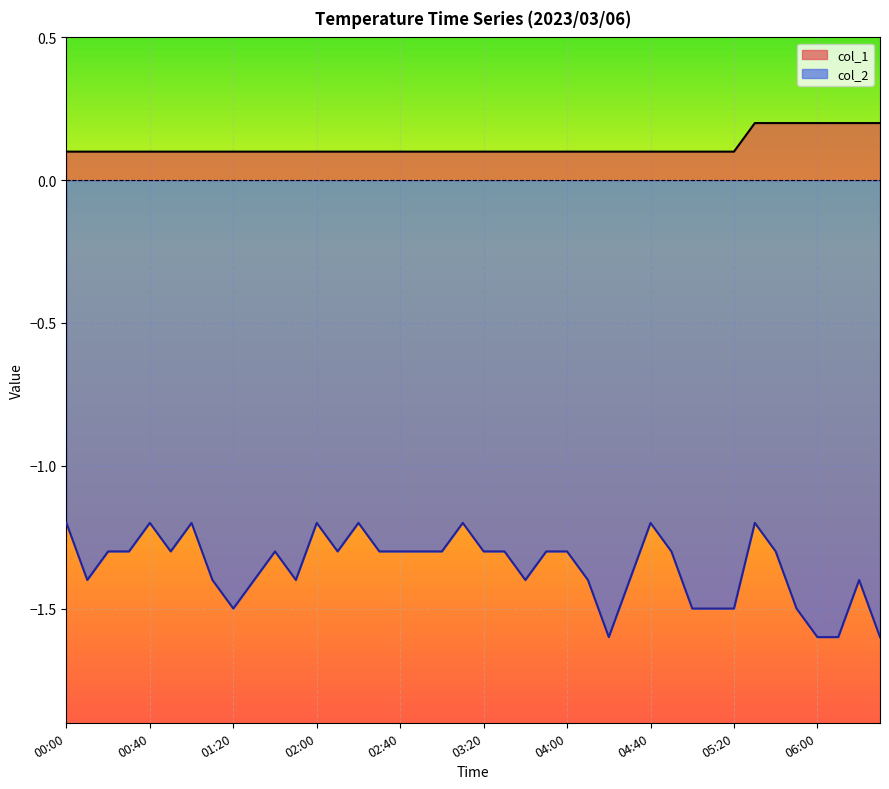

Does the chart display data point markers on the line(s)?

No